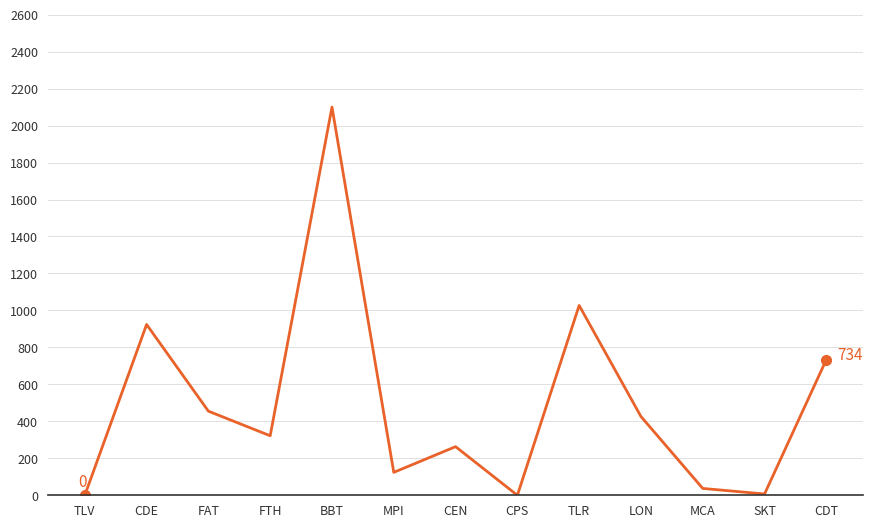

What is the change in value from TLV to MCA?

+37